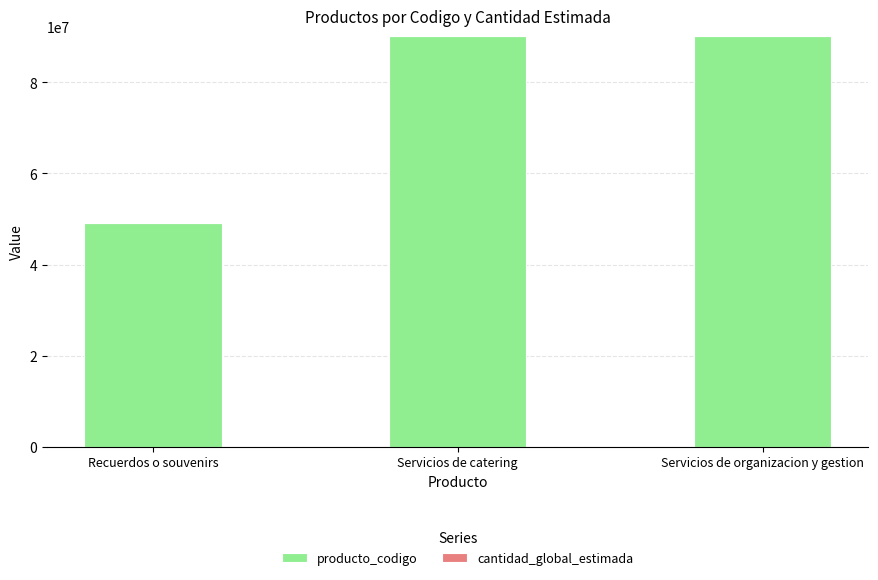

What is the highest value of the producto_codigo series?

90151802